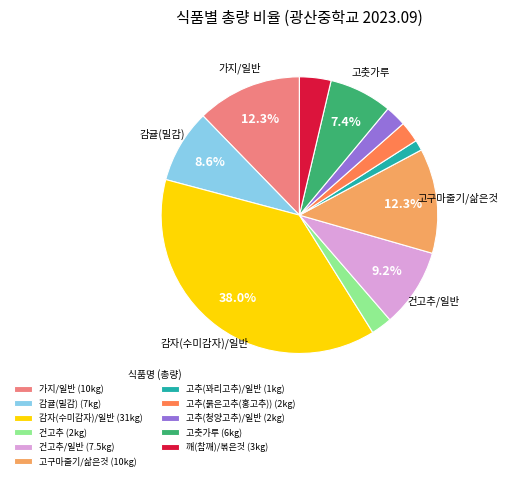

Which slice is the smallest?

고추(꽈리고추)/일반 (1kg)